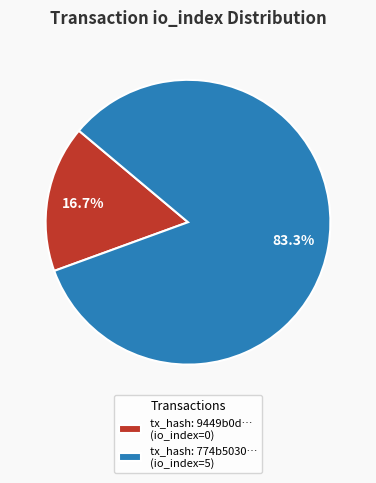

Between tx_hash: 774b5030… (io_index=5) and tx_hash: 9449b0d… (io_index=0), which is larger?

tx_hash: 774b5030… (io_index=5)